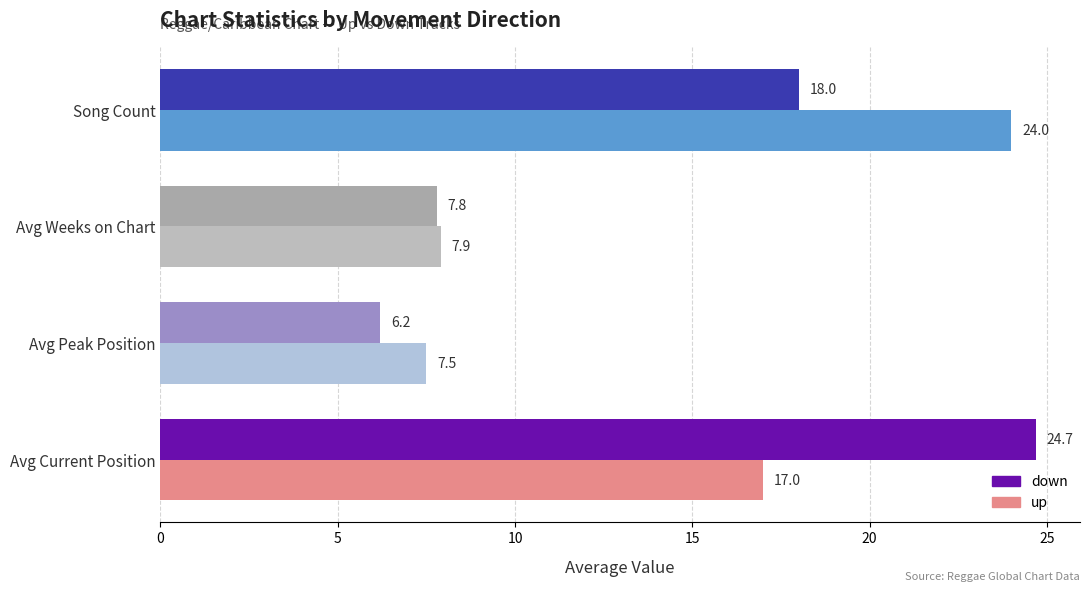

Is it true that down equals 8.4 at Song Count?

False